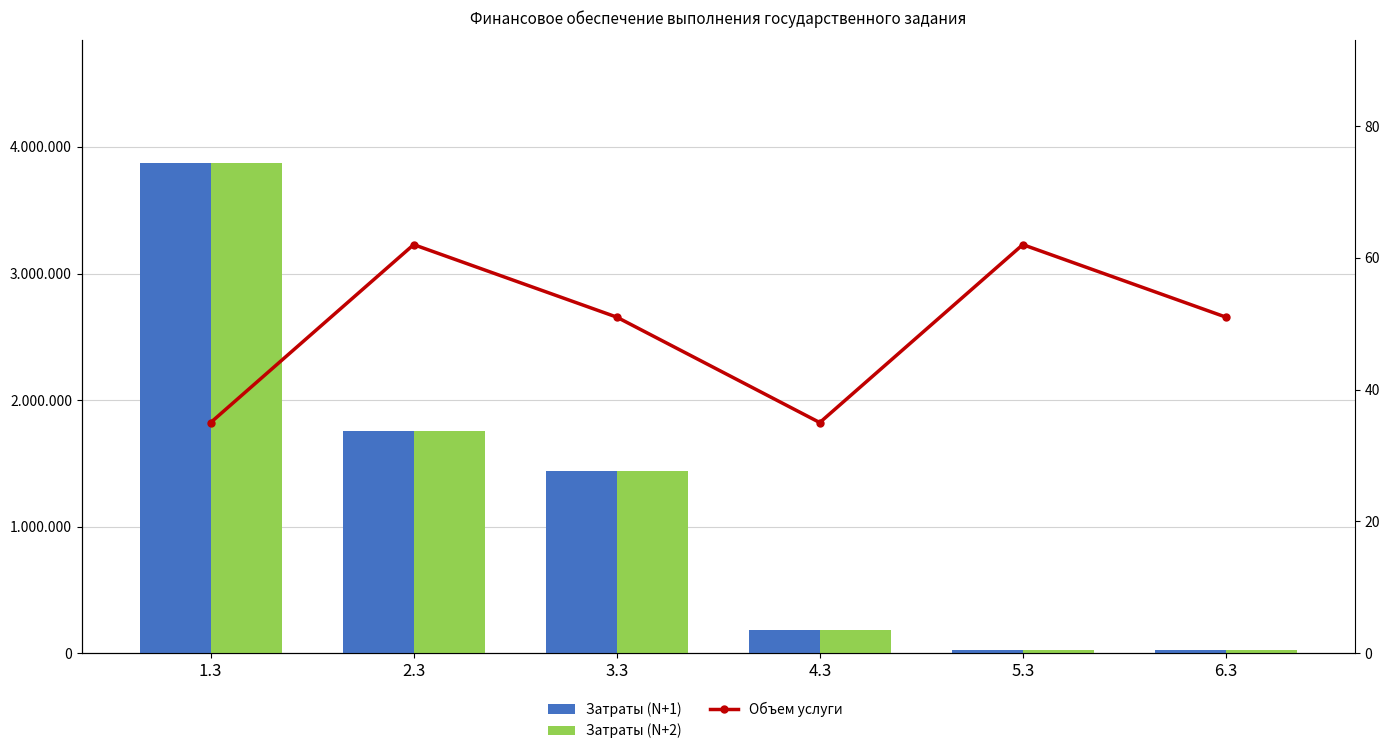

What are all the series names shown in the legend?

Затраты (N+1), Затраты (N+2), Объем услуги